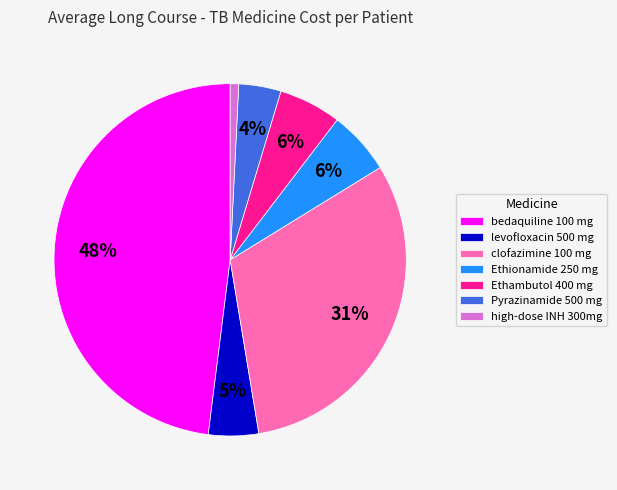

To the nearest percent, what is the difference between the Ethambutol 400 mg and Pyrazinamide 500 mg slice percentages?

2%